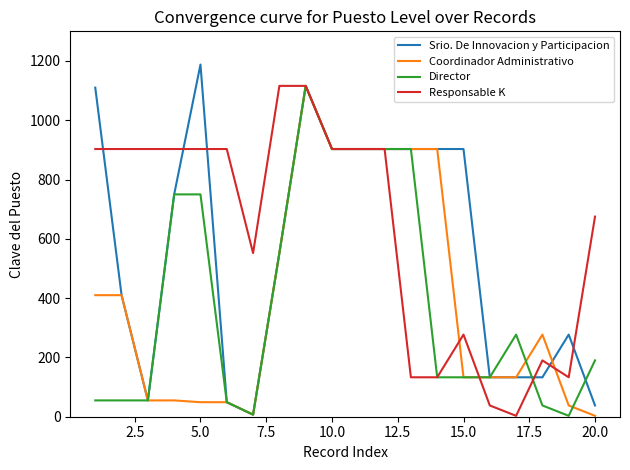

What is the maximum value for Coordinador Administrativo?

1116